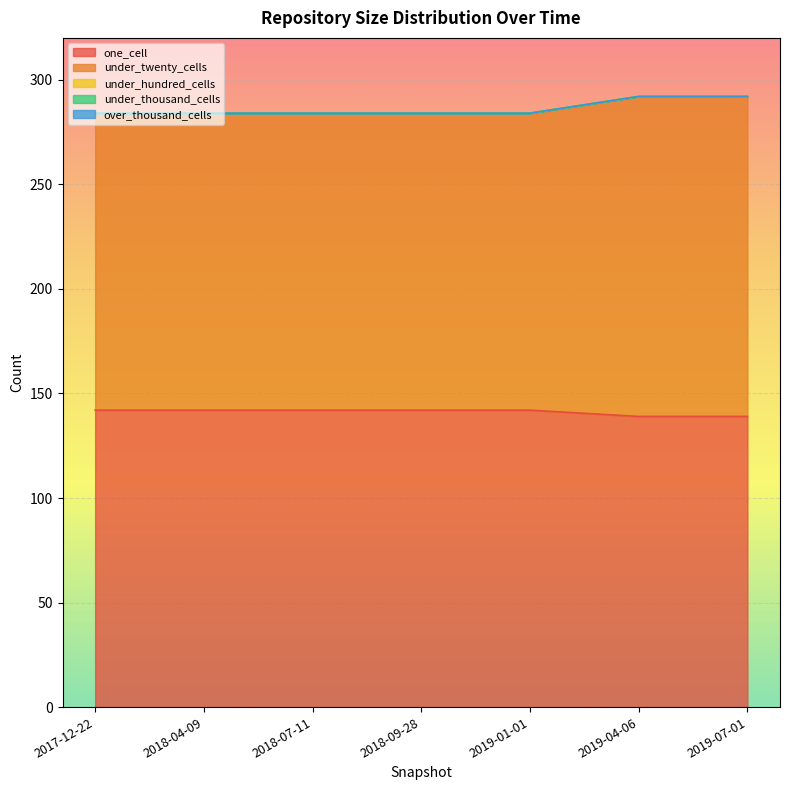

True or false: under_hundred_cells has a value of 0 at 2018-09-28.

True